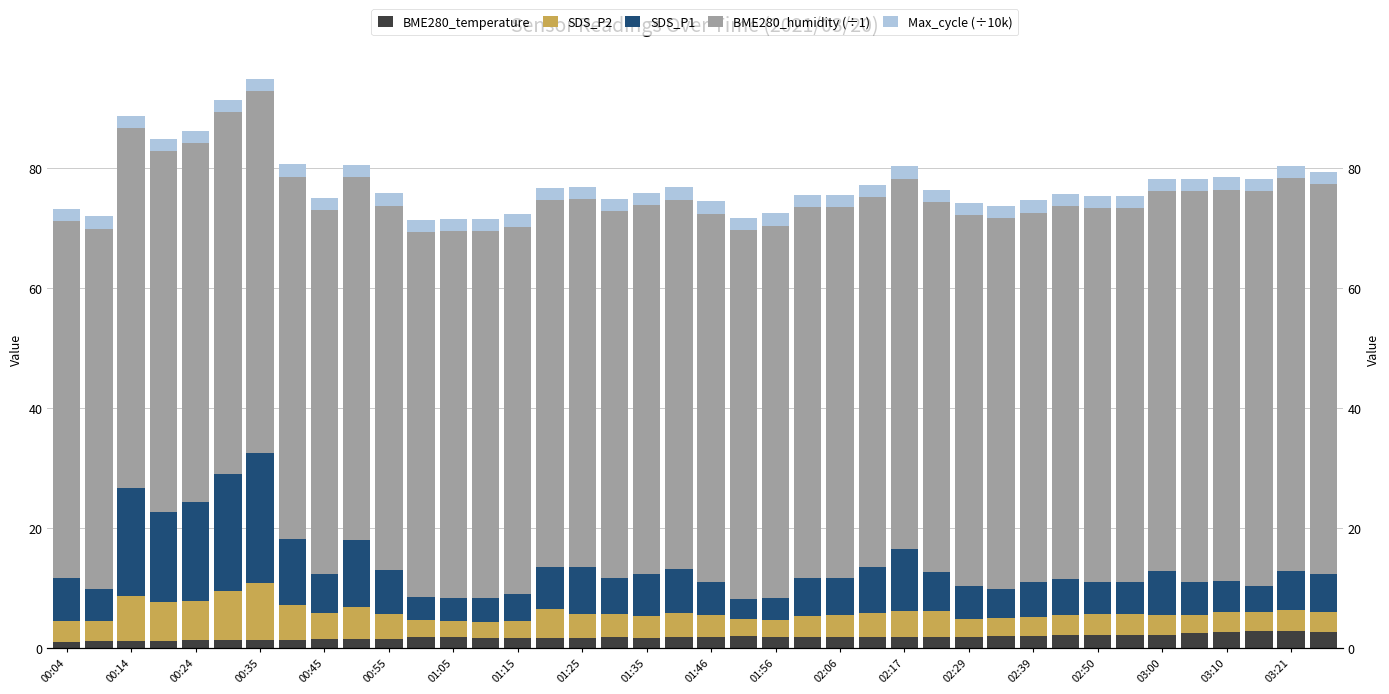

What is the average value of the Max_cycle (÷10k) series?

2.0